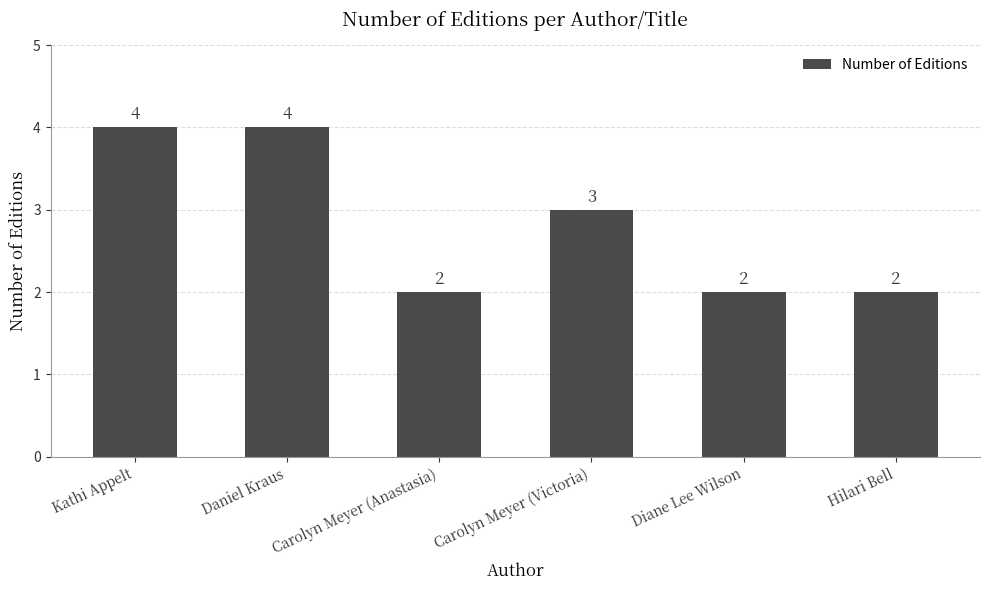

Reading right to left, transcribe all the data shown in this chart.

2	2	3	2	4	4